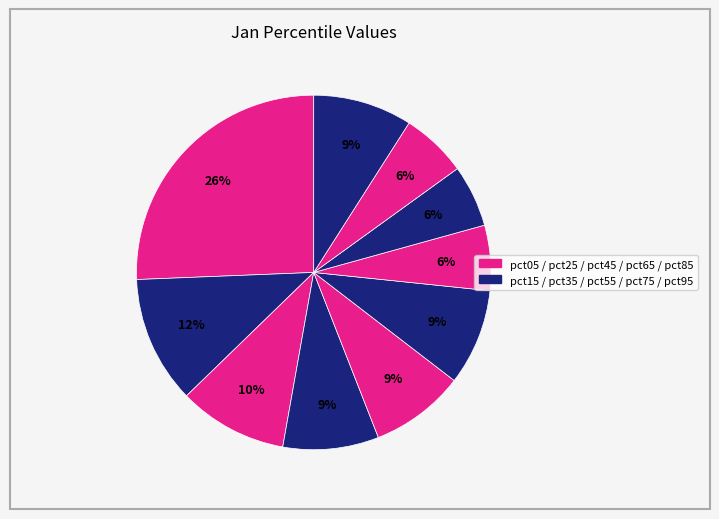

Count the number of slices in the pie.

10